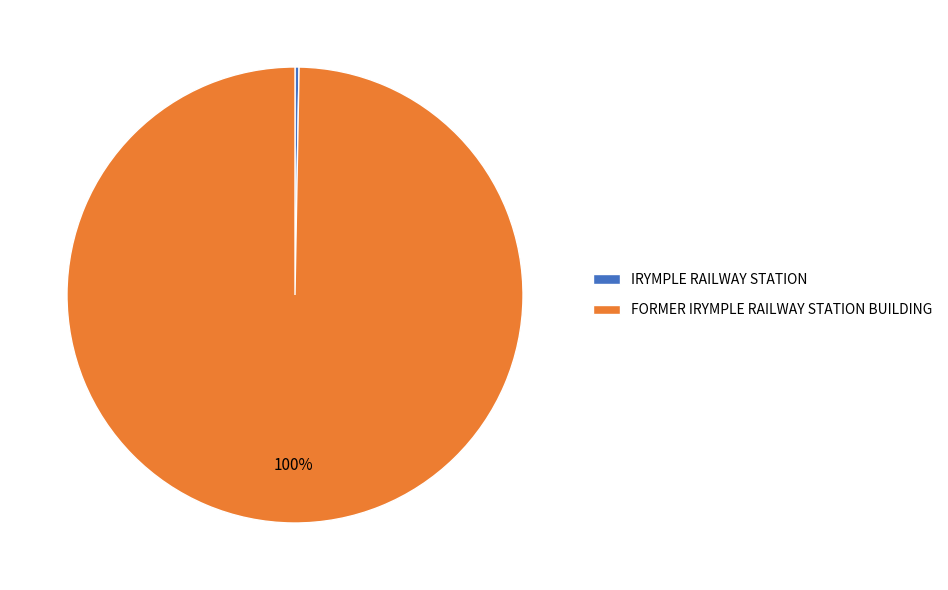

To the nearest percent, what is the combined percentage of FORMER IRYMPLE RAILWAY STATION BUILDING and IRYMPLE RAILWAY STATION?

100%